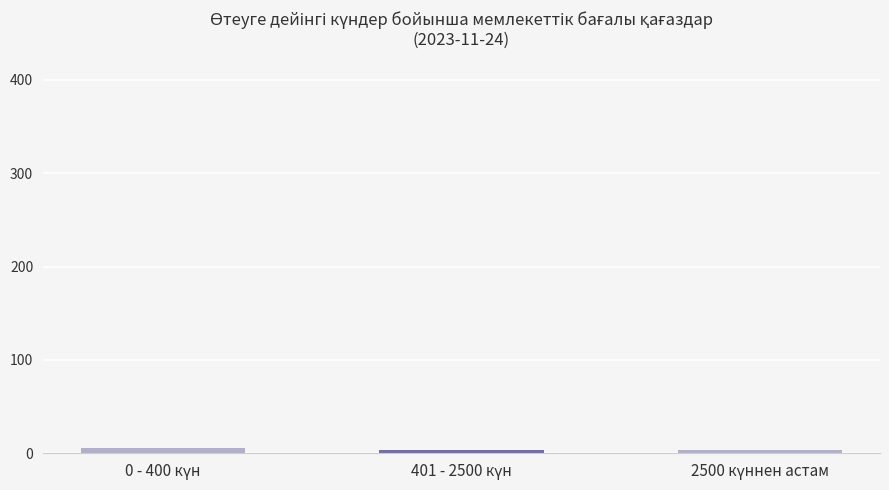

What is the smallest value displayed?

3